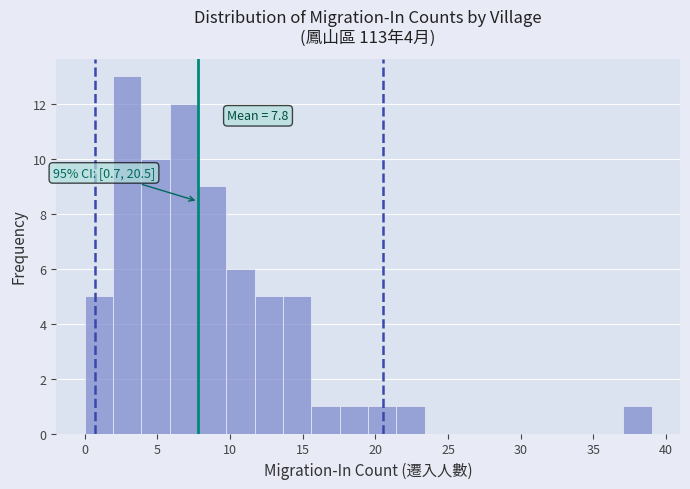

Read against the x-axis, roughly where is the centre of the tallest bar?

3.0